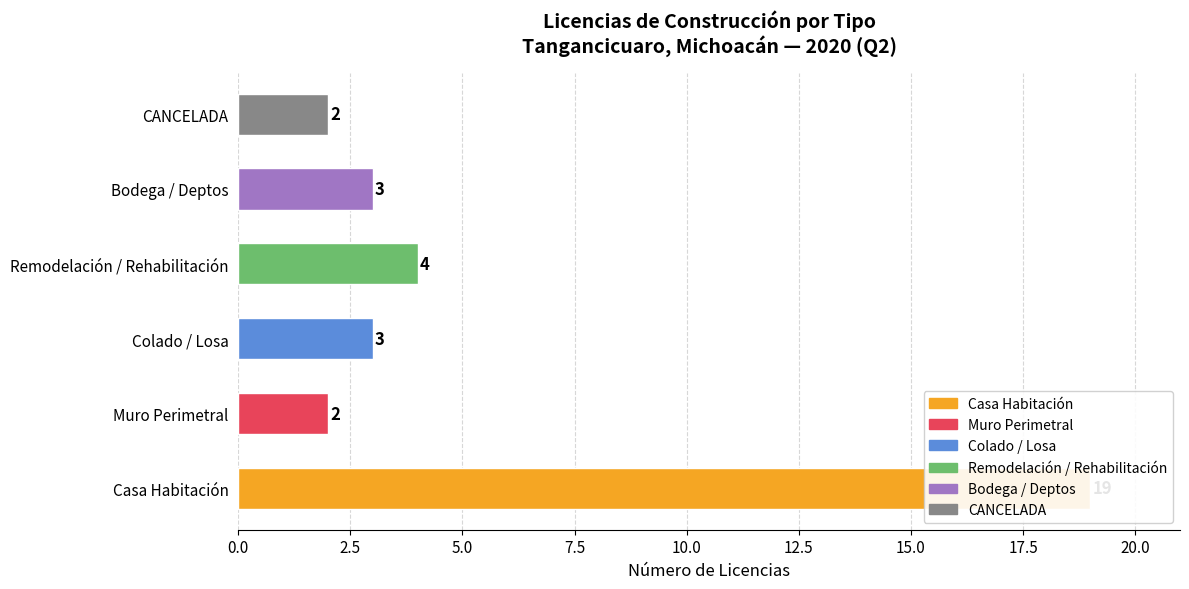

The value of Construcción de Casa Habitación at 054 is 22. True or false?

False